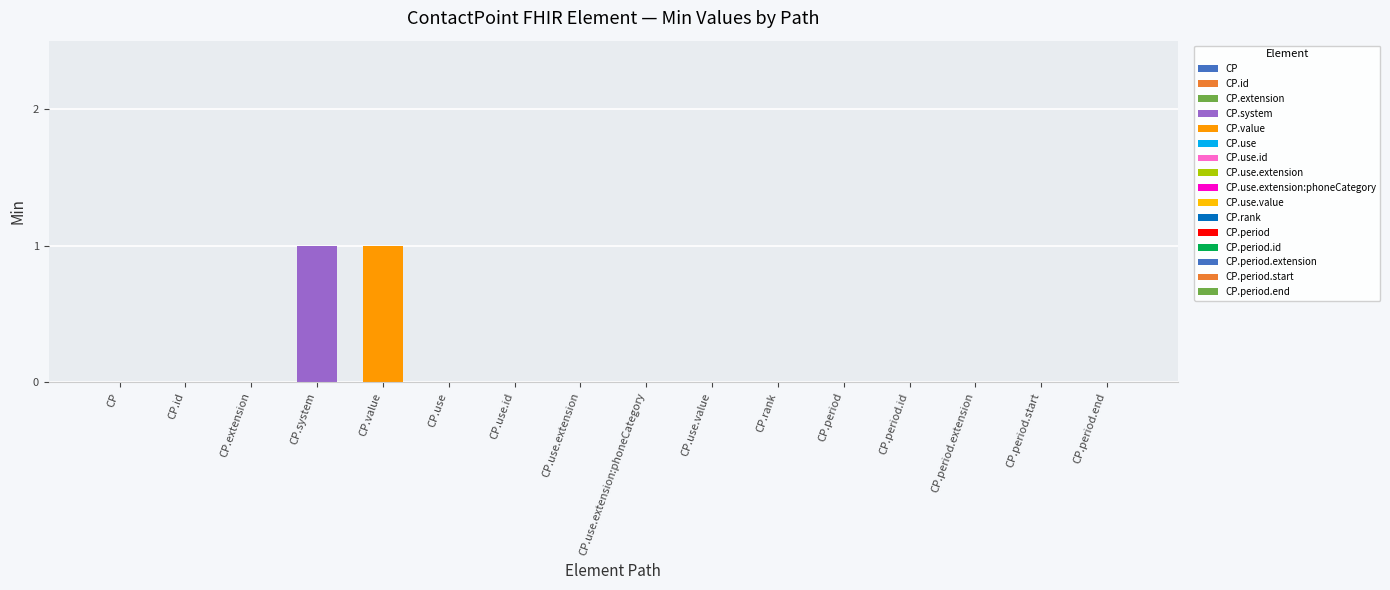

The chart shows a value of 0 at CP.period.extension. True or false?

False